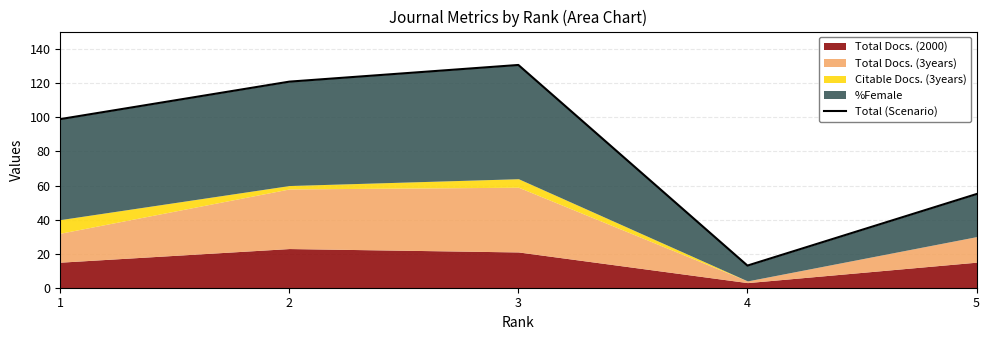

List the labels in order of value, largest first.

3, 2, 1, 5, 4